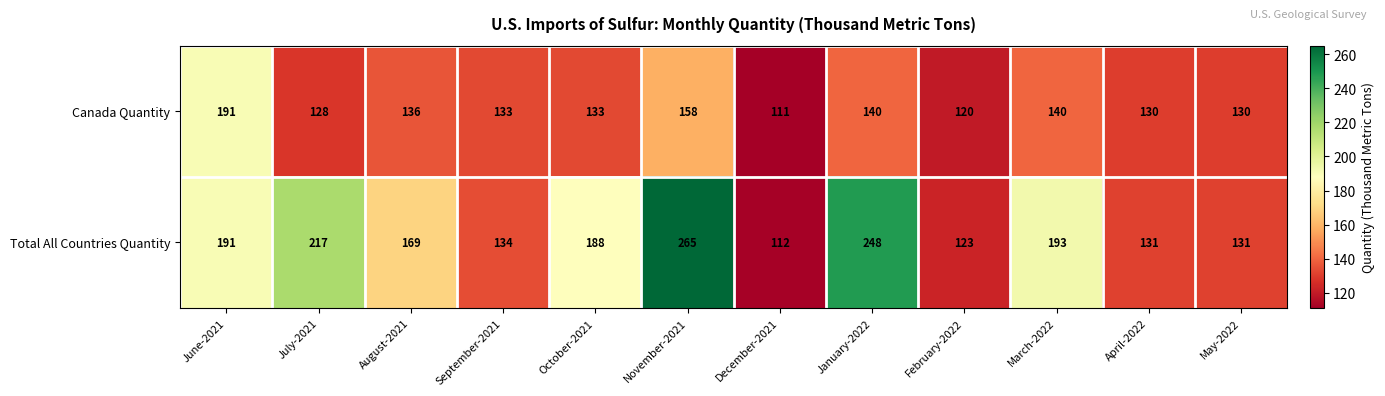

What is the minimum value shown in the chart?

111